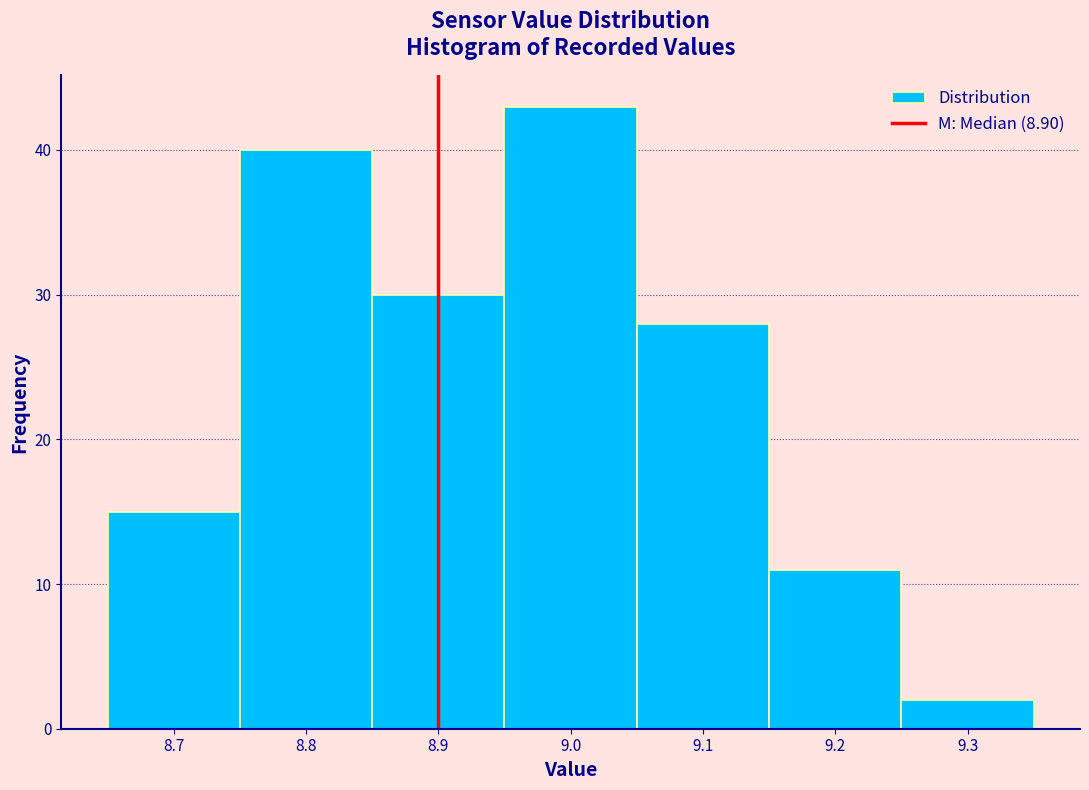

Reading left to right, list every bar in this chart as the range it spans on the x-axis followed by its height. The values are not printed on the chart, so give them approximately, as read against the axis.

8.65 to 8.75: 15
8.75 to 8.85: 40
8.85 to 8.95: 30
8.95 to 9.05: 43
9.05 to 9.15: 28
9.15 to 9.25: 11
9.25 to 9.35: 2